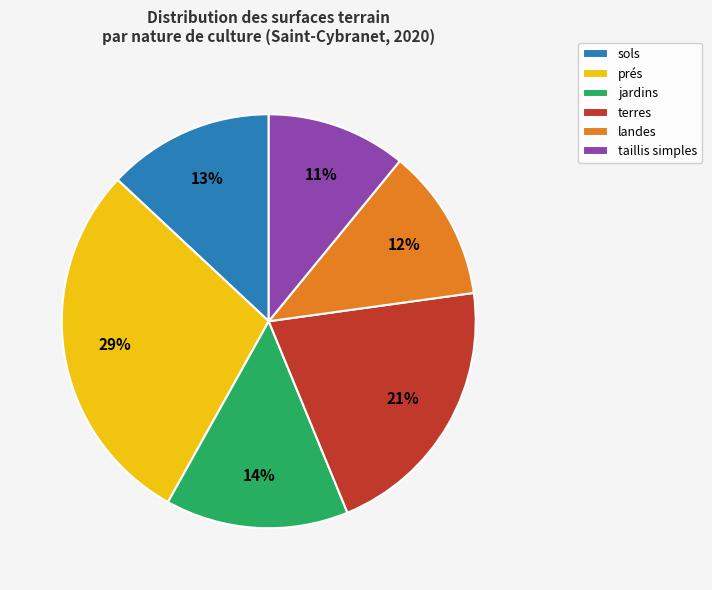

How many segments does this pie chart have?

6